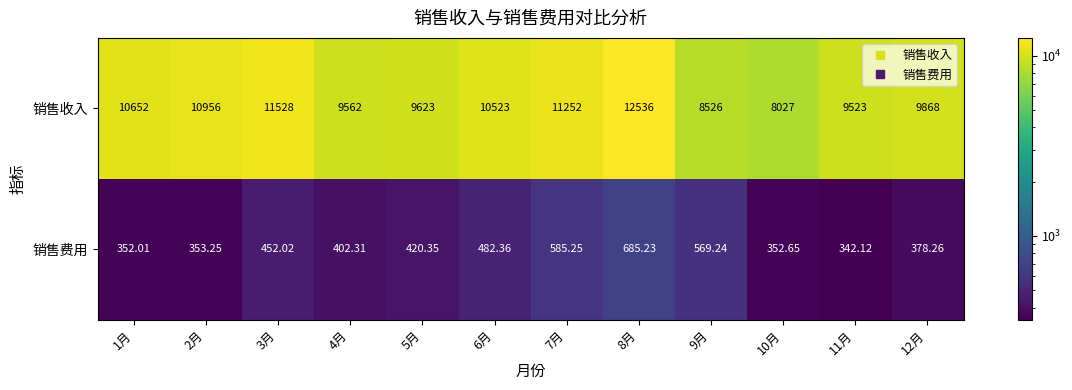

Rank the series at 8月 from highest to lowest value.

销售收入, 销售费用